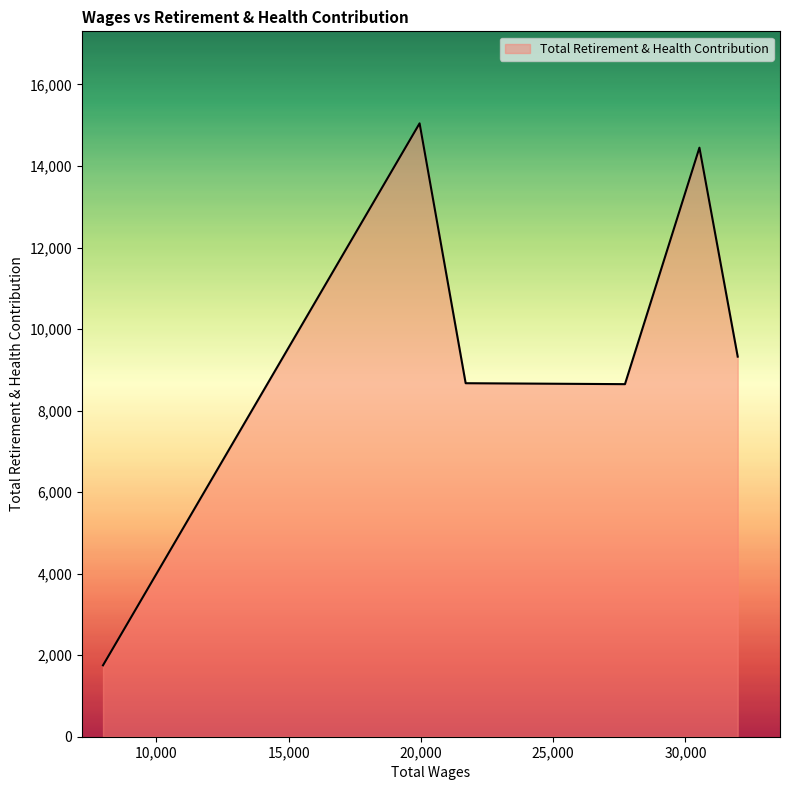

What is the difference between the maximum and minimum values?

13295